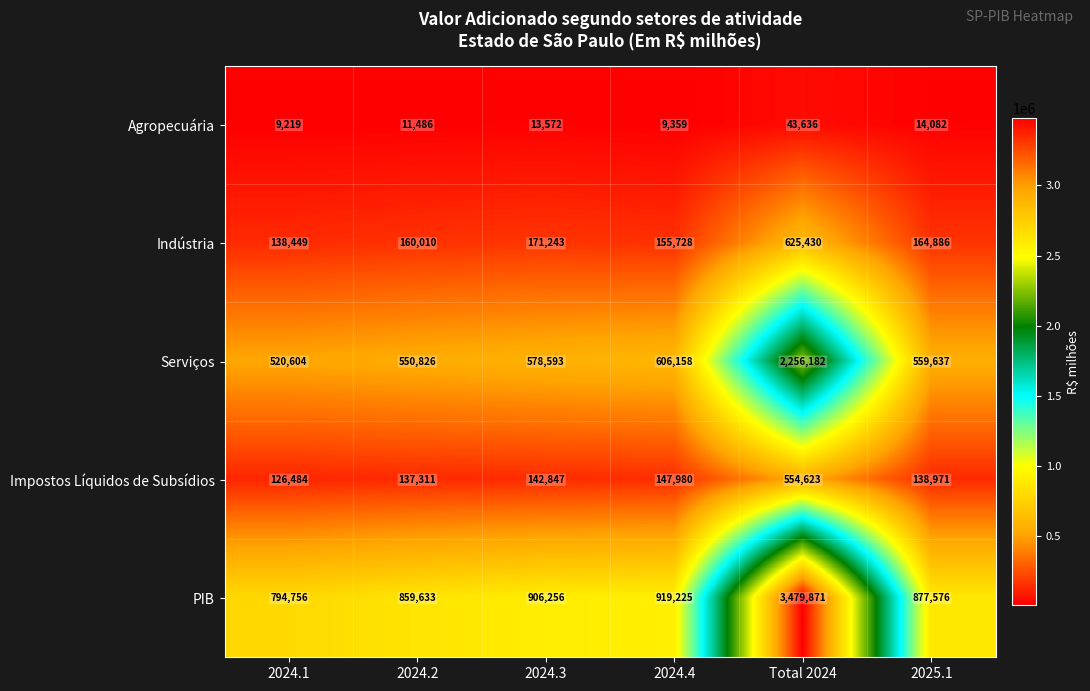

True or false: Impostos Líquidos de Subsídios has a value of 142847 at 2024.3.

True